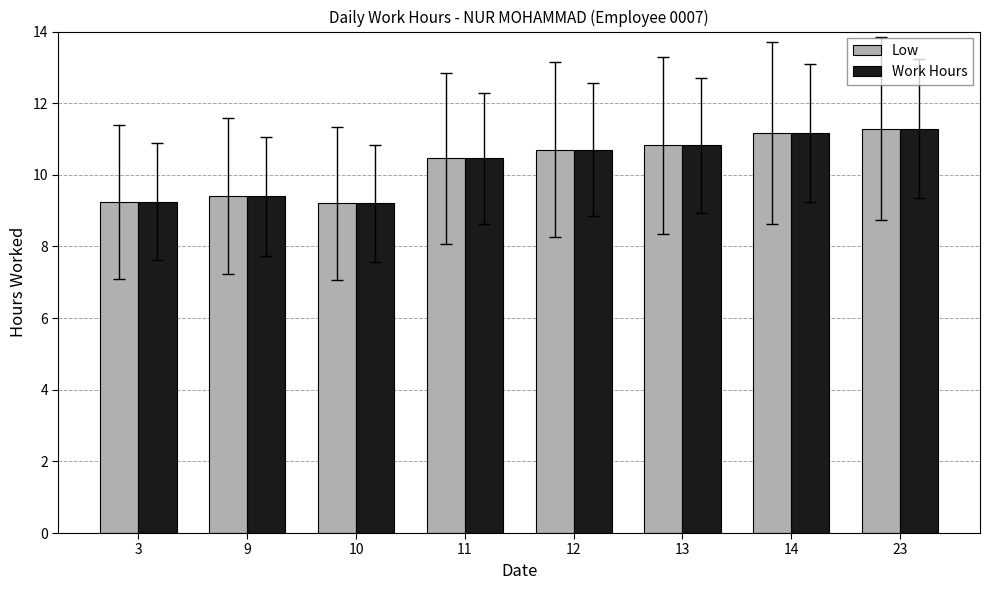

How many bars are there in total?

16